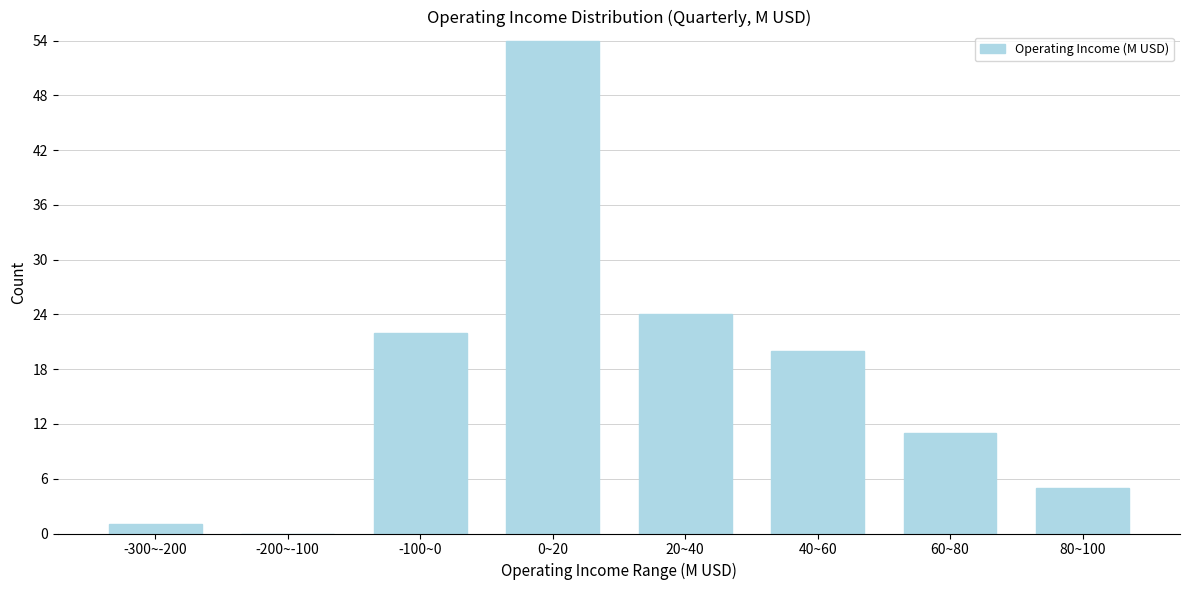

Reading left to right, extract all data points from this chart.

-300~-200=1	-200~-100=0	-100~0=22	0~20=54	20~40=24	40~60=20	60~80=11	80~100=5